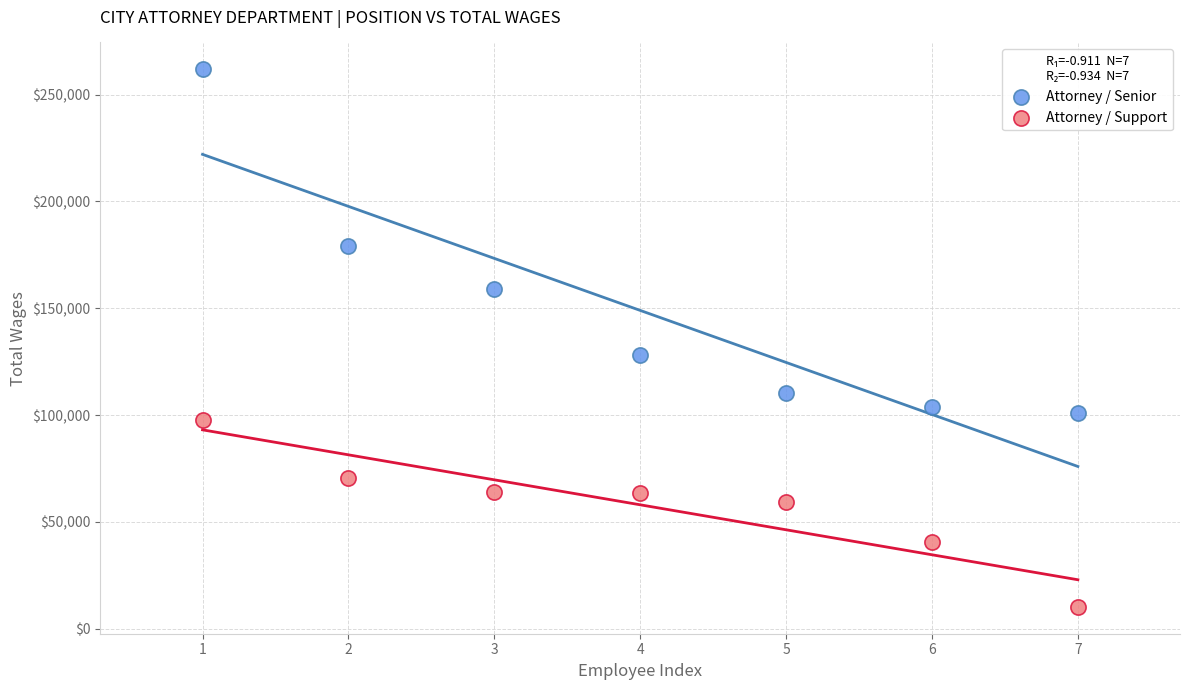

Which series has the largest Y range (max minus min)?

Attorney / Senior